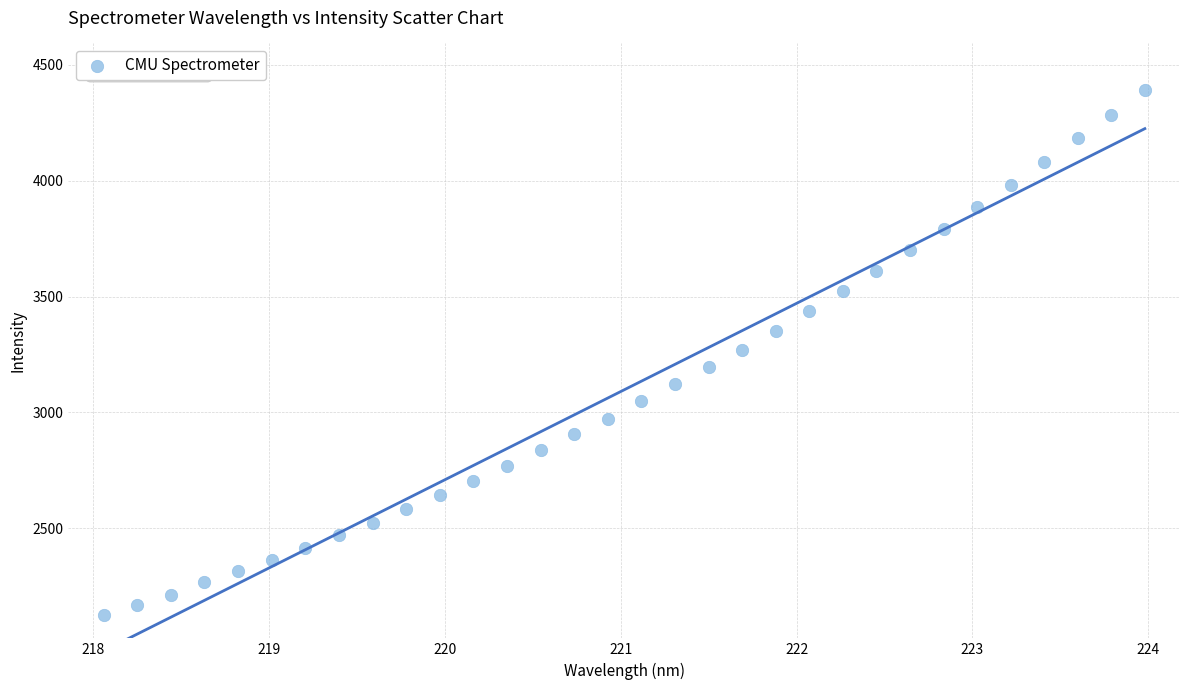

What is the range of X values (max minus min)?

5.9